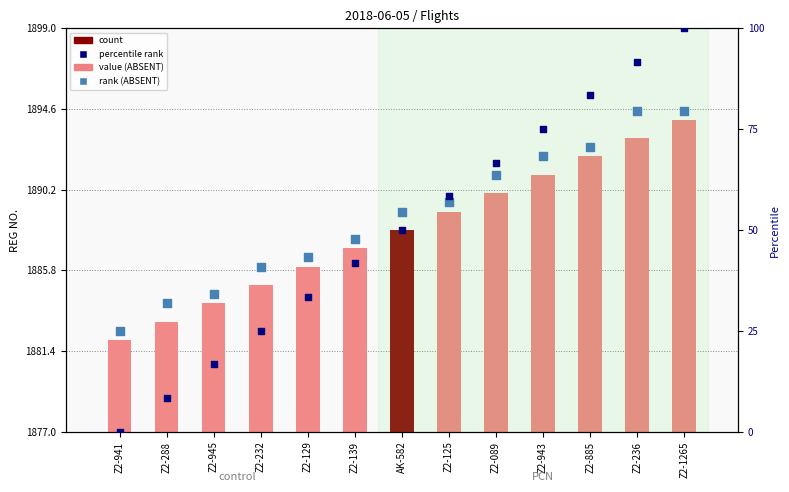

At which category is the sum across all series the highest?

Z2-1265